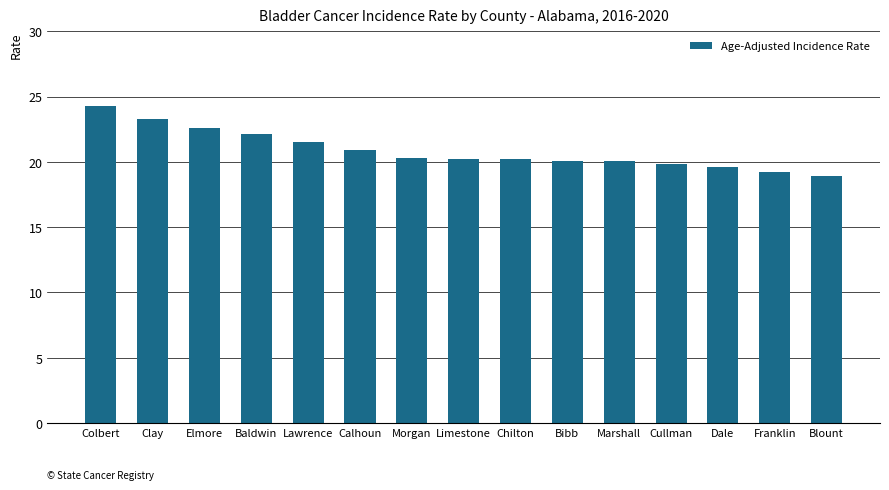

How many bars are there in total?

15